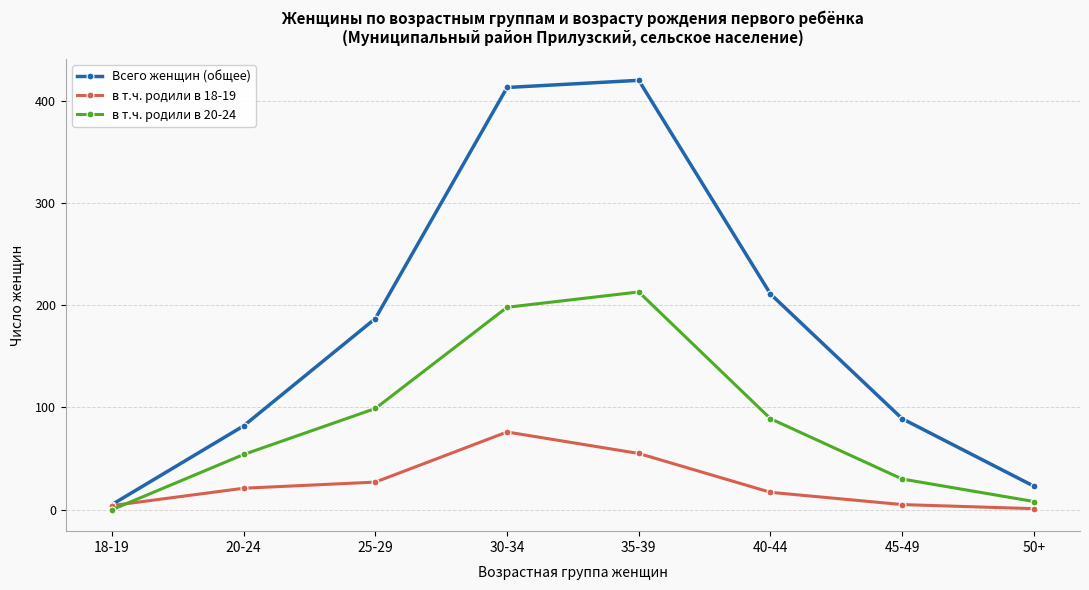

What is the label of the 6th point from the right?

25-29